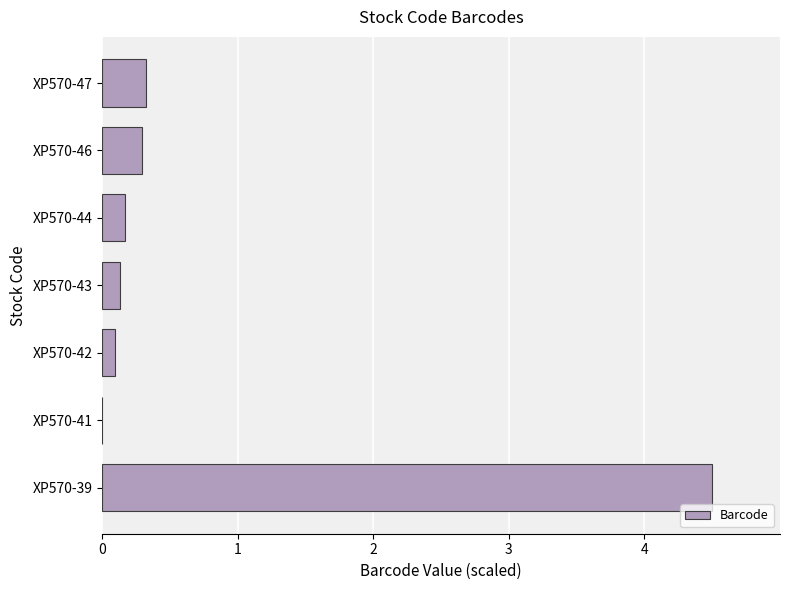

The chart shows a value of 0.3 at XP570-46. True or false?

True